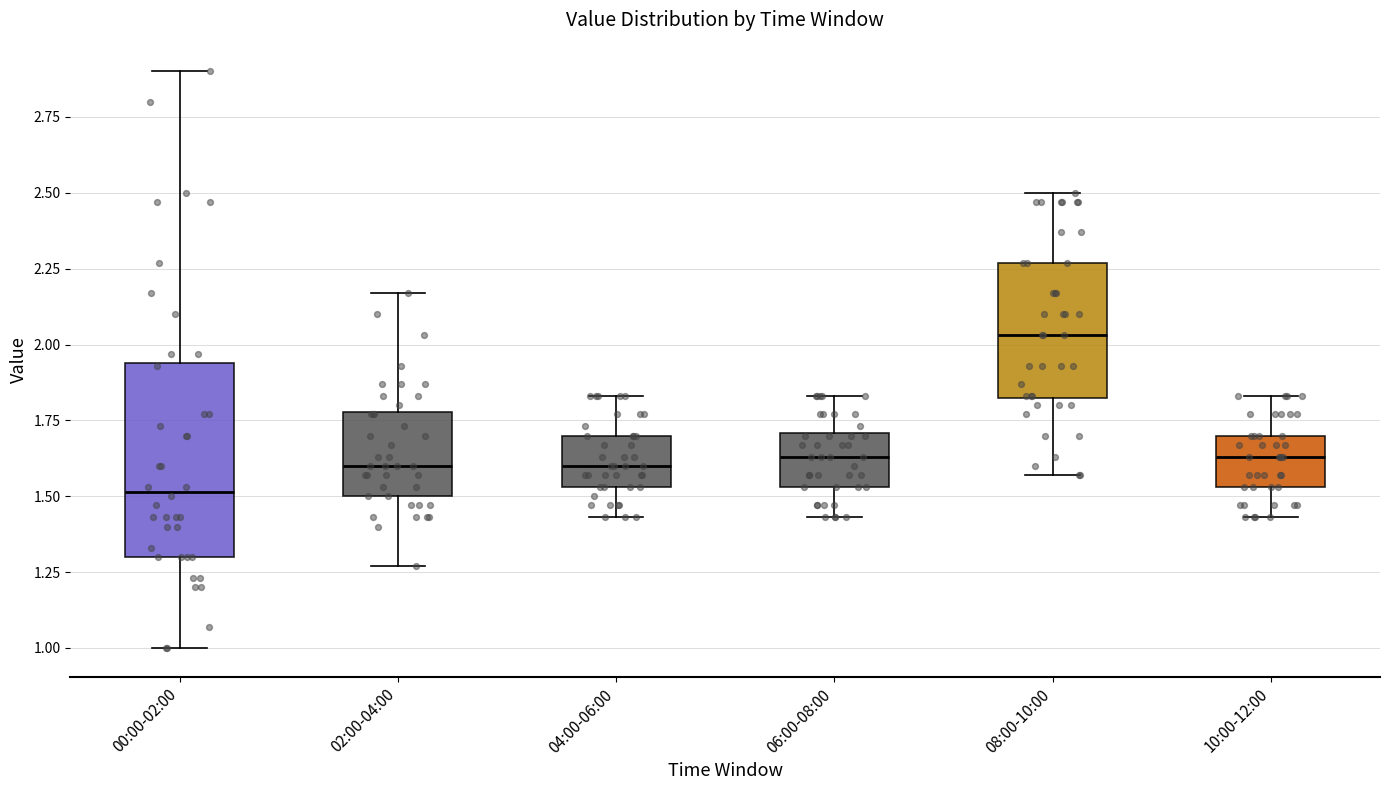

Reading left to right, read every box against the y-axis: the position of its median line, the range the box covers, and the ends of its whiskers. The values are not printed on the chart, so give them approximately, as read against the axis.

00:00-02:00: median 1.50, box 1.30 to 1.95, whiskers 1.00 to 2.90
02:00-04:00: median 1.60, box 1.50 to 1.80, whiskers 1.25 to 2.15
04:00-06:00: median 1.60, box 1.55 to 1.70, whiskers 1.45 to 1.85
06:00-08:00: median 1.65, box 1.55 to 1.70, whiskers 1.45 to 1.85
08:00-10:00: median 2.05, box 1.80 to 2.25, whiskers 1.55 to 2.50
10:00-12:00: median 1.65, box 1.55 to 1.70, whiskers 1.45 to 1.85